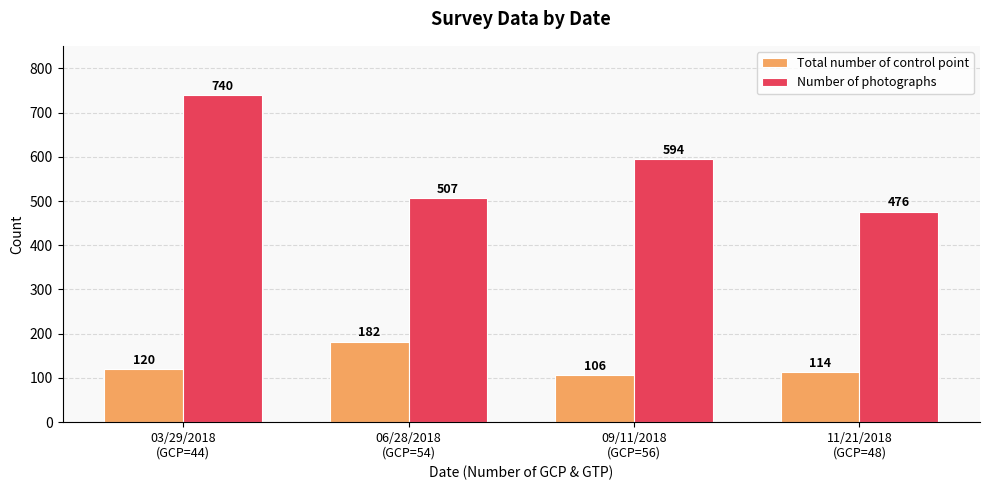

Between 09/11/2018
(GCP=56) and 11/21/2018
(GCP=48), which series saw the biggest shift?

Number of photographs